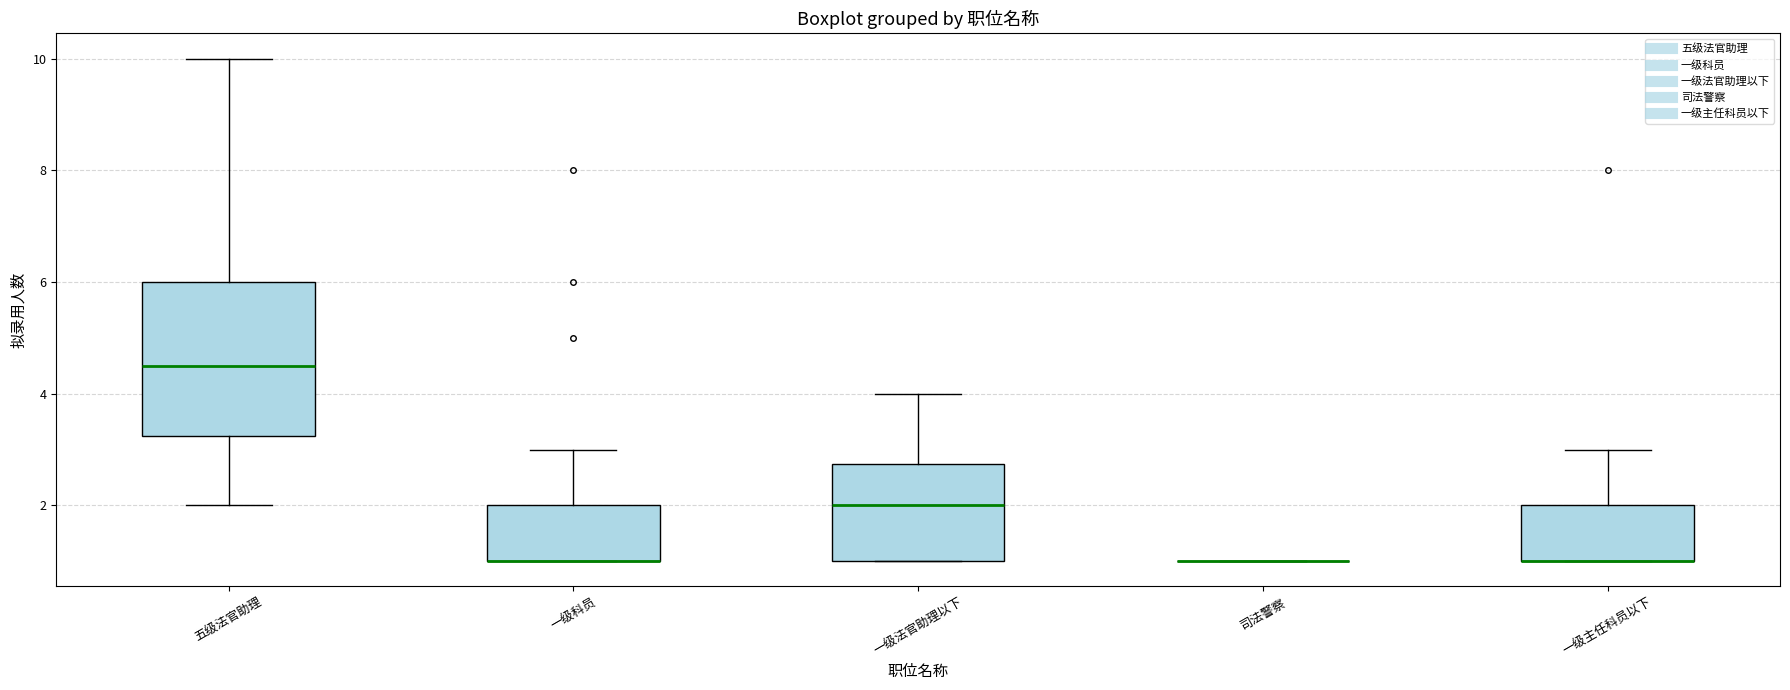

Which box is the tallest, from its lower edge to its upper edge?

五级法官助理